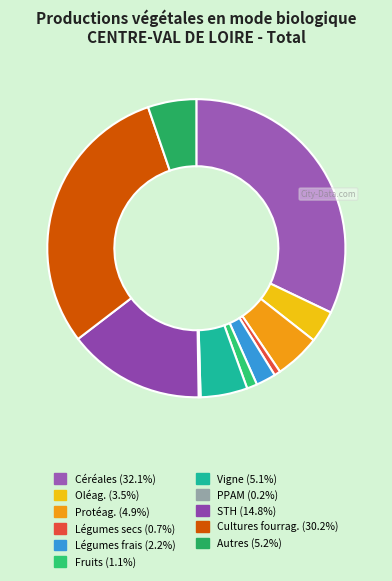

What portion of the pie excludes Légumes secs?

99.3%